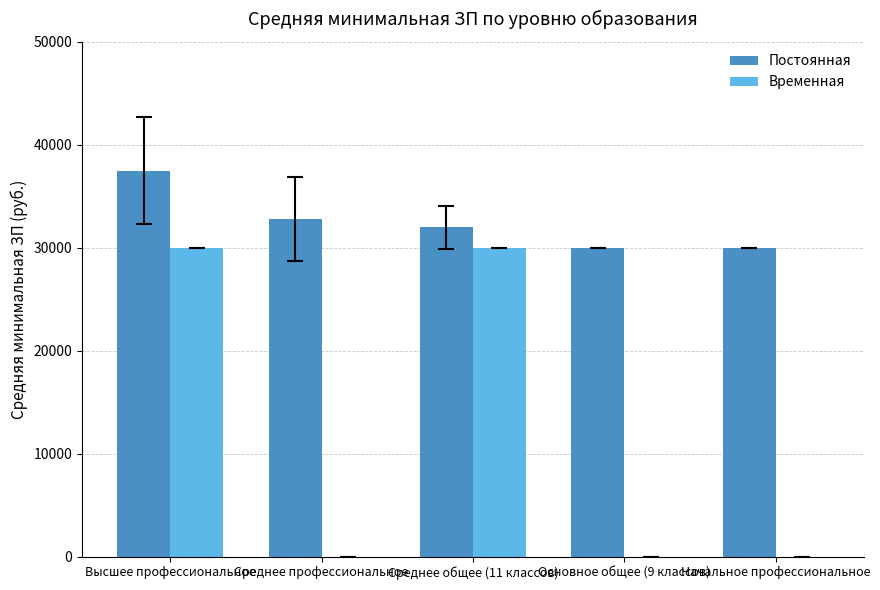

The value of Постоянная at Начальное профессиональное is 52918. True or false?

False